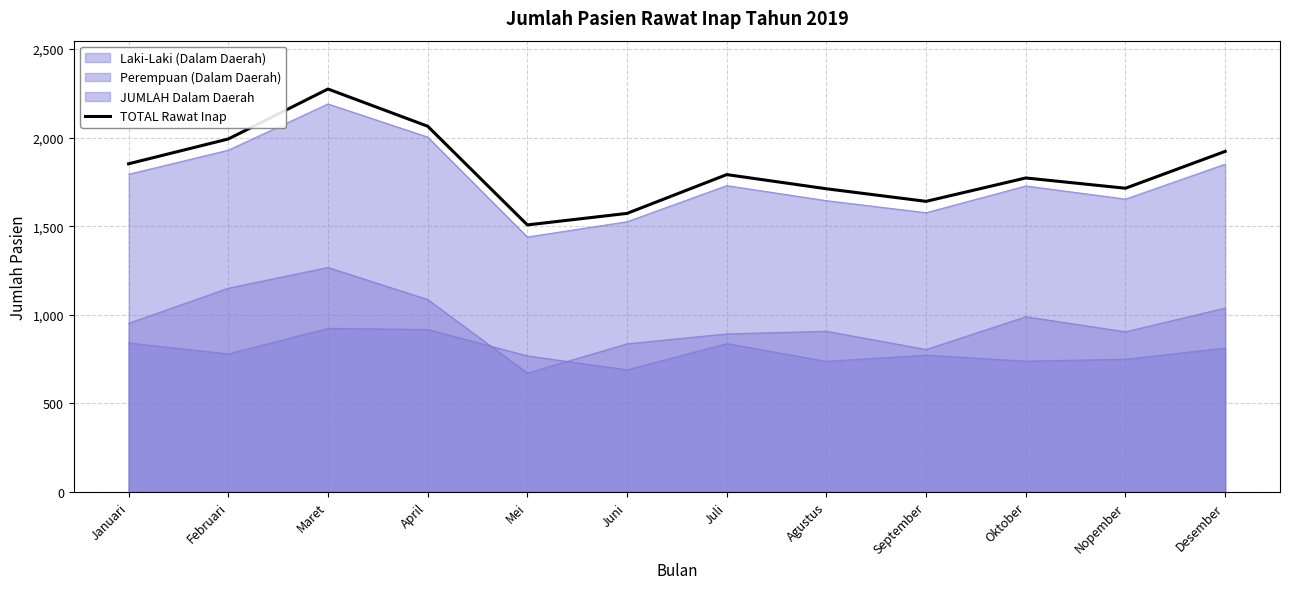

Rank the categories by value from highest to lowest.

Maret, April, Februari, Desember, Januari, Juli, Oktober, Nopember, Agustus, September, Juni, Mei